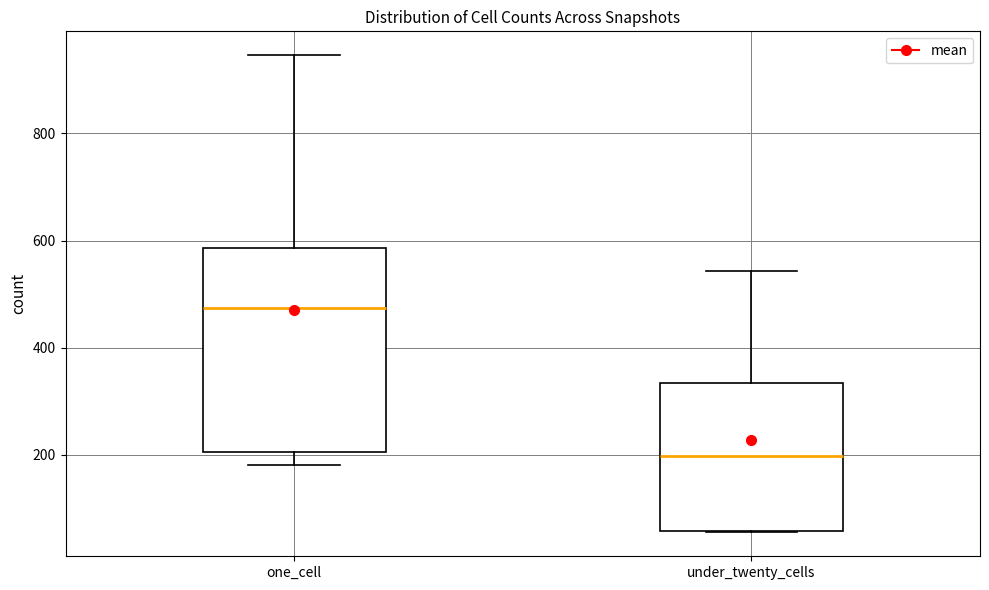

Comparing the boxes themselves (not the whiskers), which one is the tallest?

one_cell